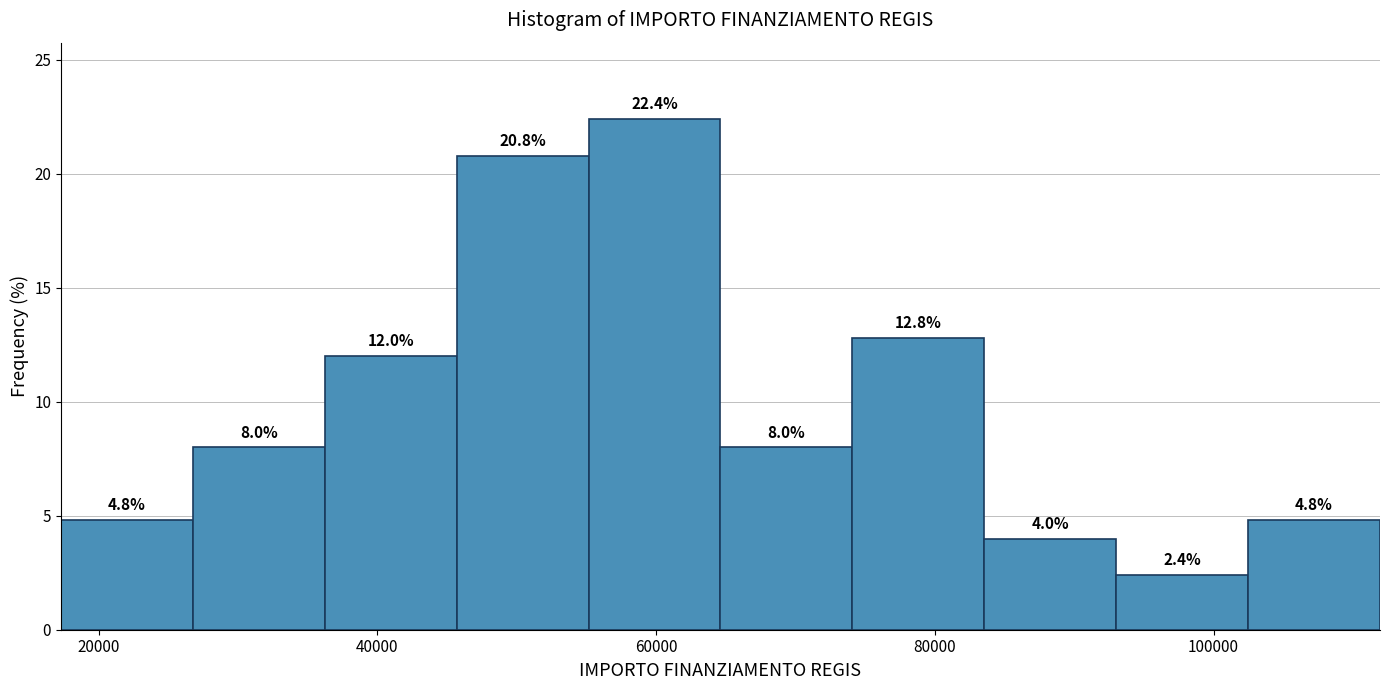

Over which range of the x-axis is the bar tallest?

56000 to 64000